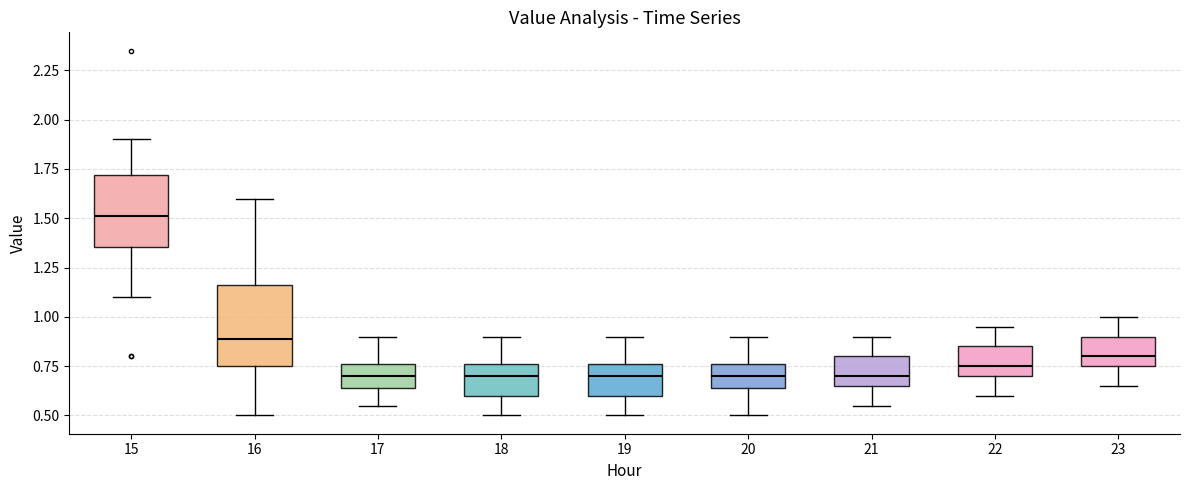

Which box has the highest median line?

15